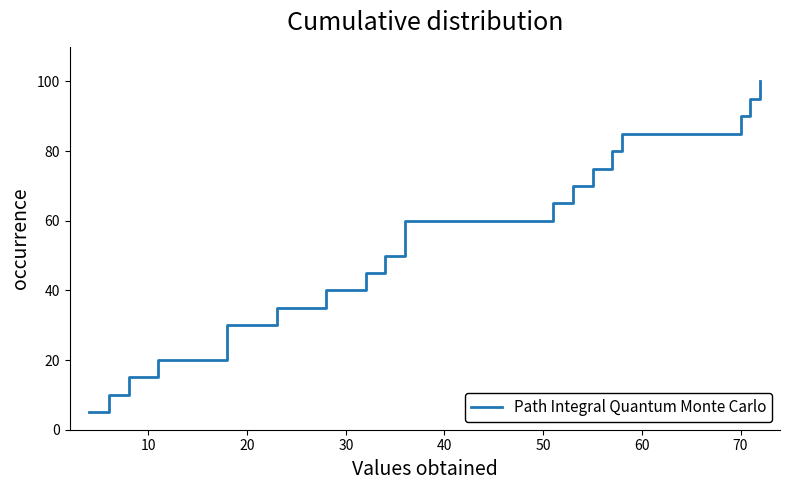

What is the difference between the maximum and minimum values?

95.0